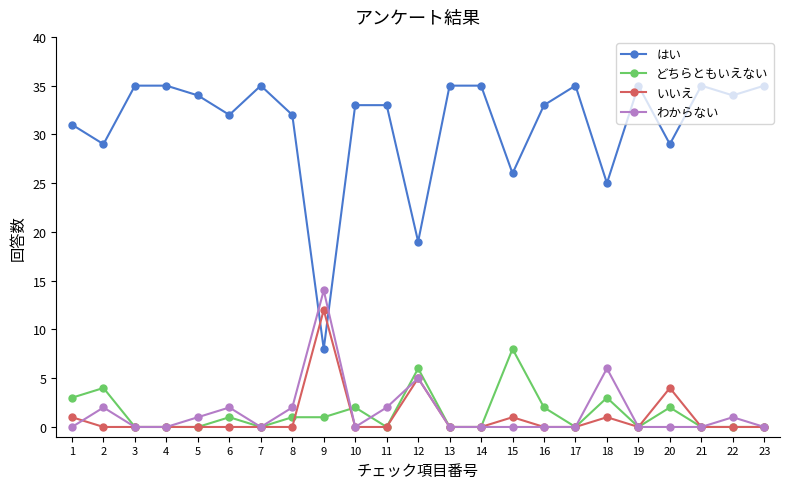

True or false: いいえ has more than 0 points higher than both neighbors.

True